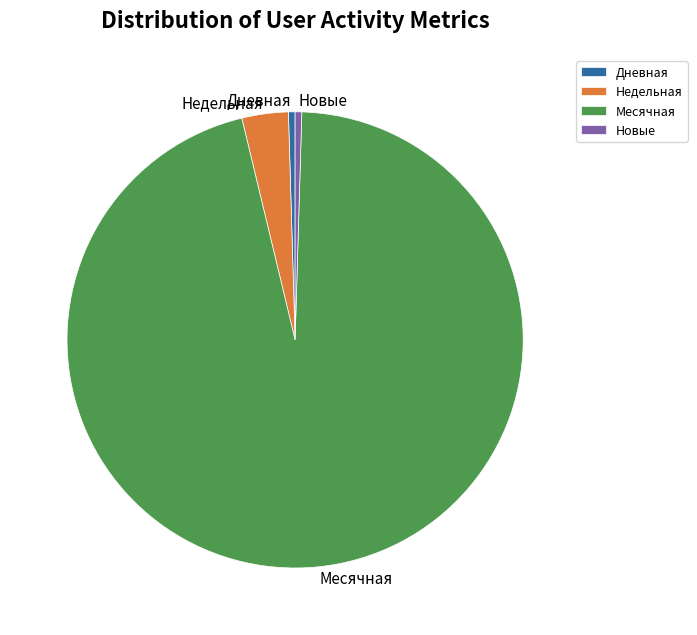

Which has a higher value, Недельная or Месячная?

Месячная